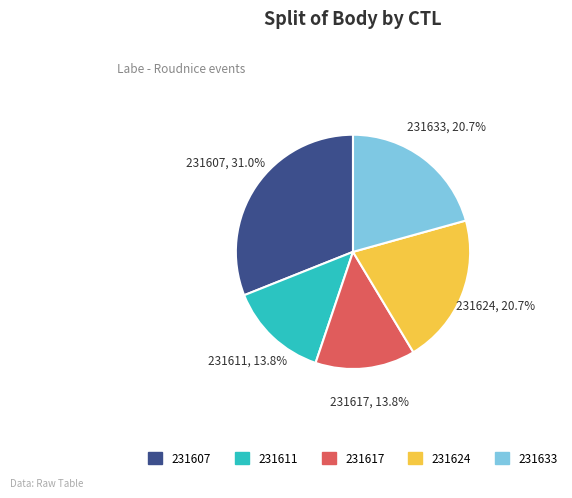

To the nearest percent, what is the difference between the 231624 and 231607 slice percentages?

10%